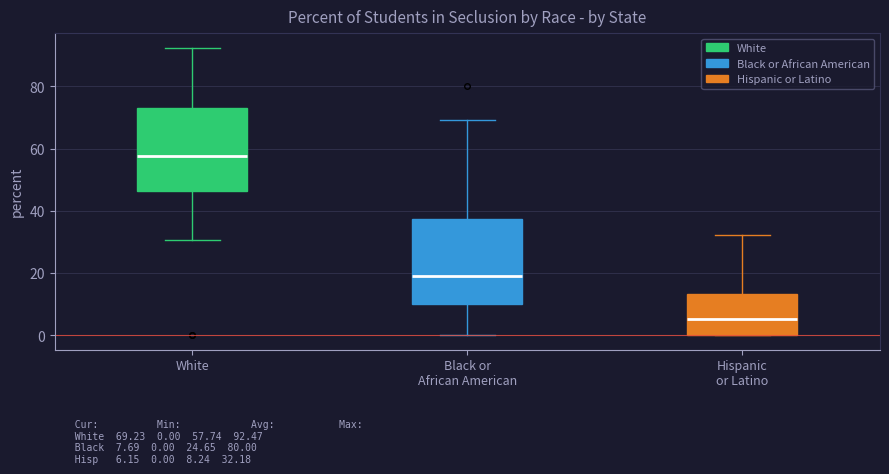

Which box has the lowest median line?

Hispanic or Latino